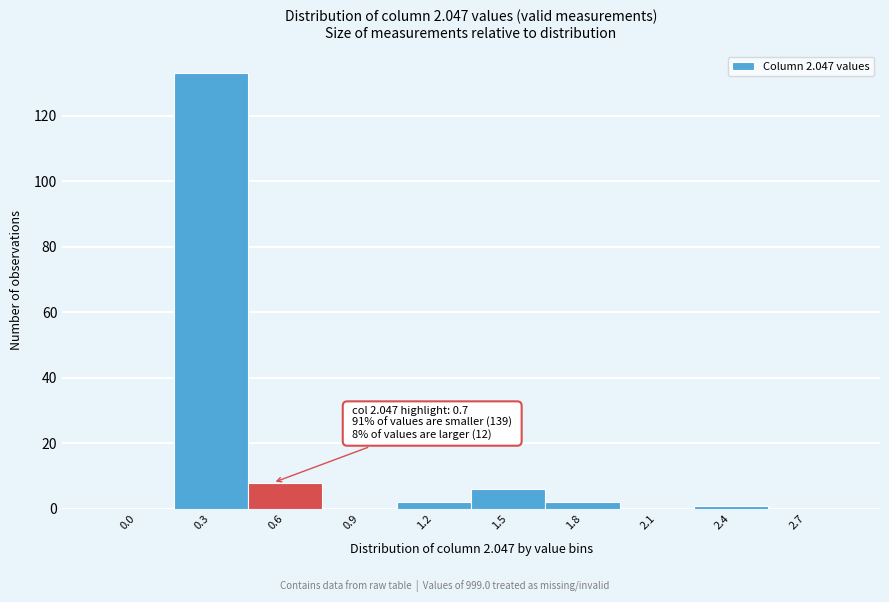

Reading left to right, what are all the values shown in this chart?

0.0=0	0.3=133	0.6=8	0.9=0	1.2=2	1.5=6	1.8=2	2.1=0	2.4=1	2.7=0